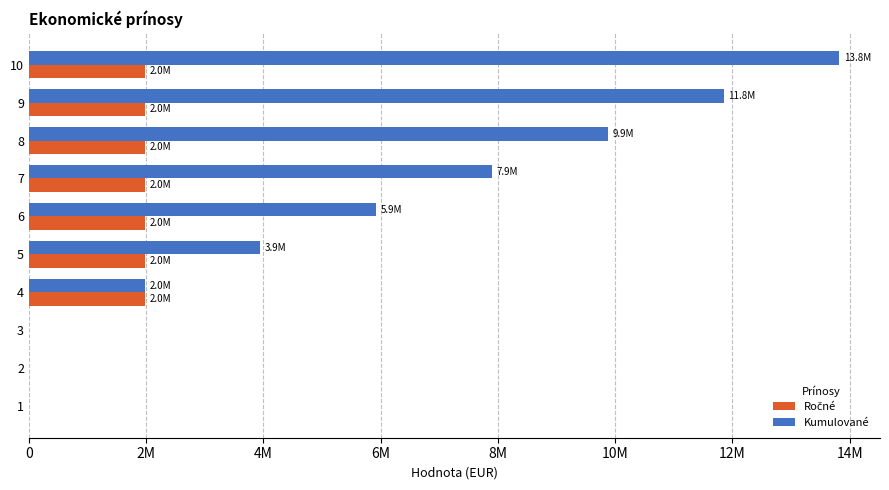

List the series in order of their peak value, lowest first.

Ročné, Kumulované